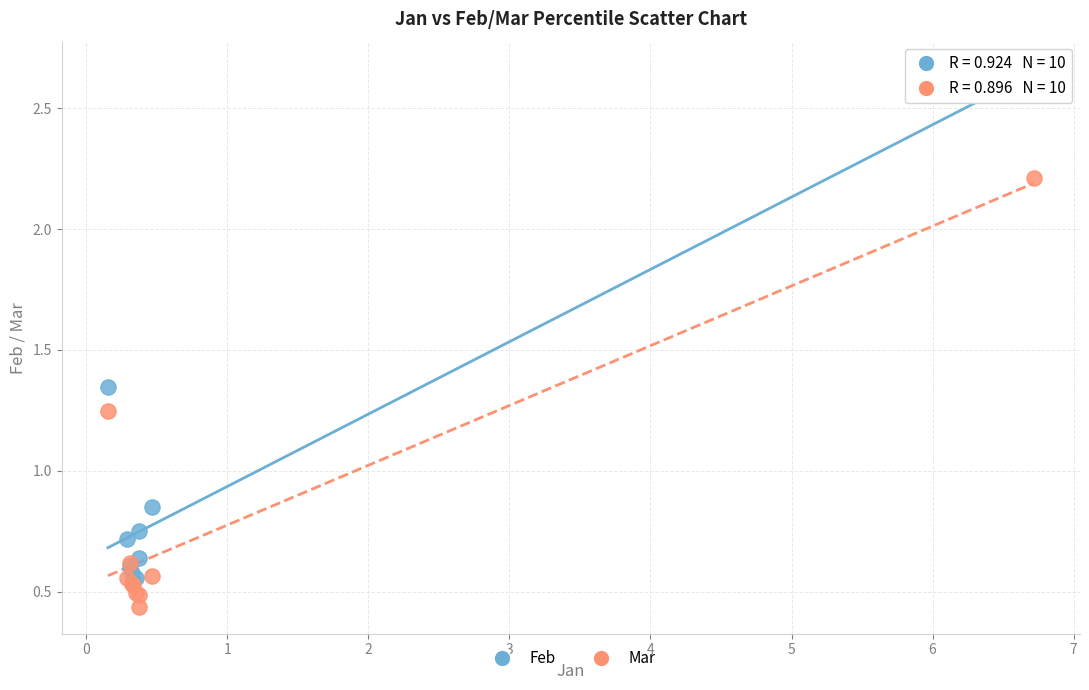

Which series has the largest Y range (max minus min)?

Feb